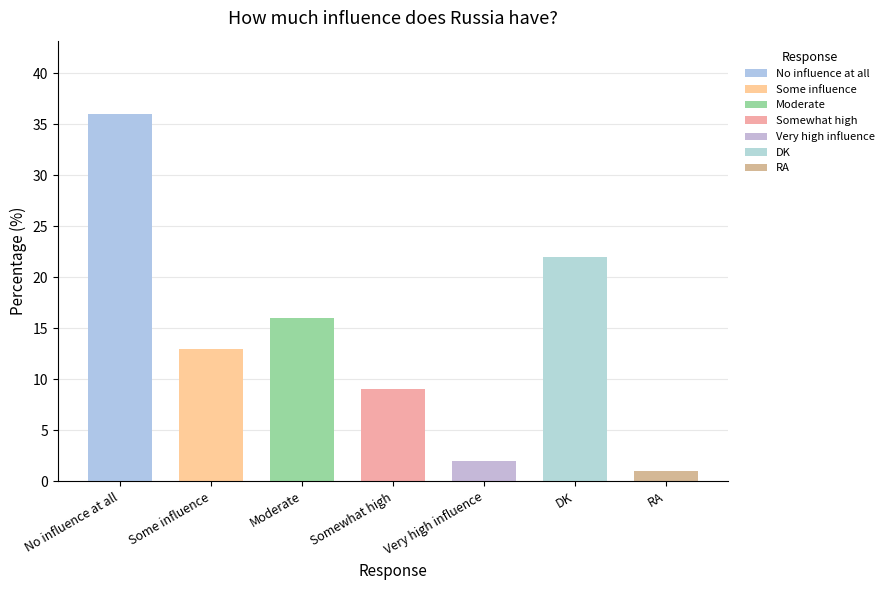

List the labels in order of value, largest first.

No influence at all, DK, Moderate, Some influence, Somewhat high, Very high influence, RA